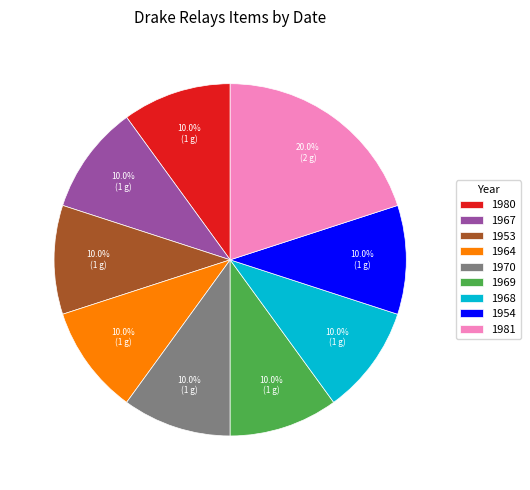

How many segments does this pie chart have?

9